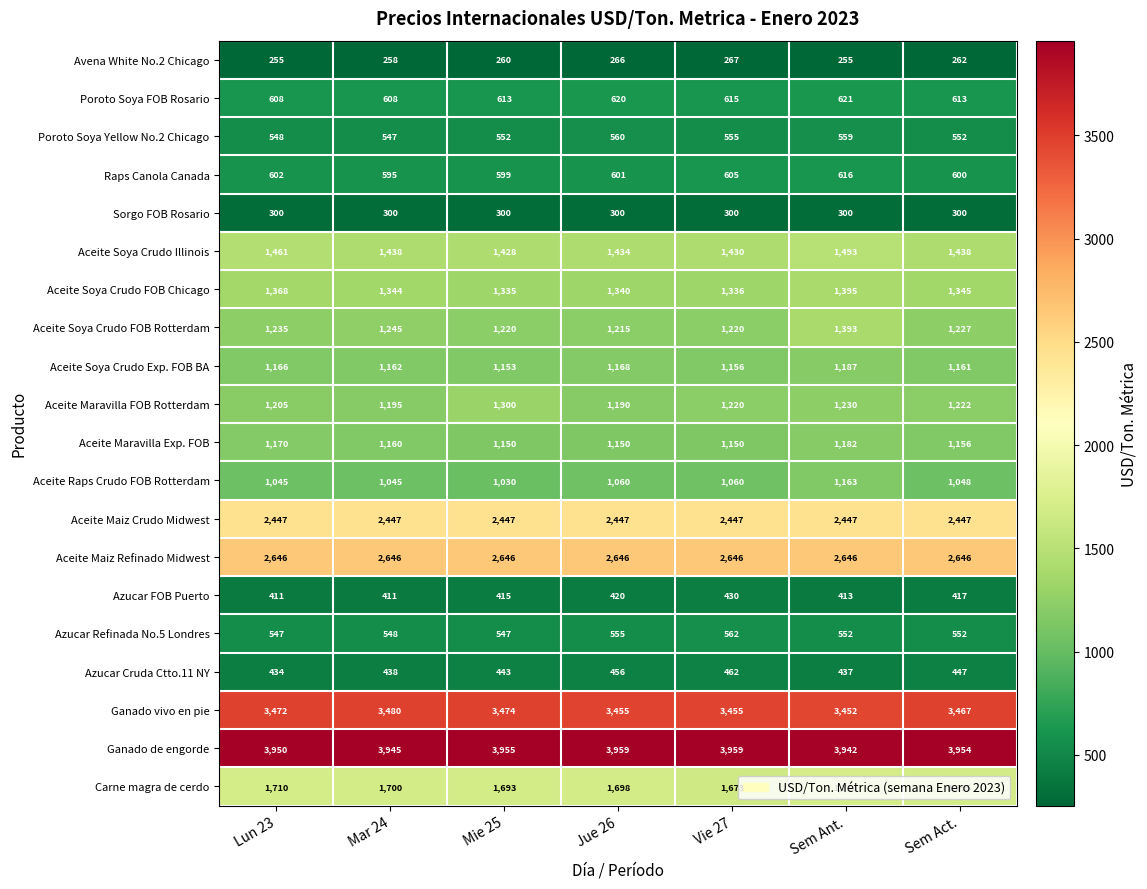

What is the greatest value displayed?

3959